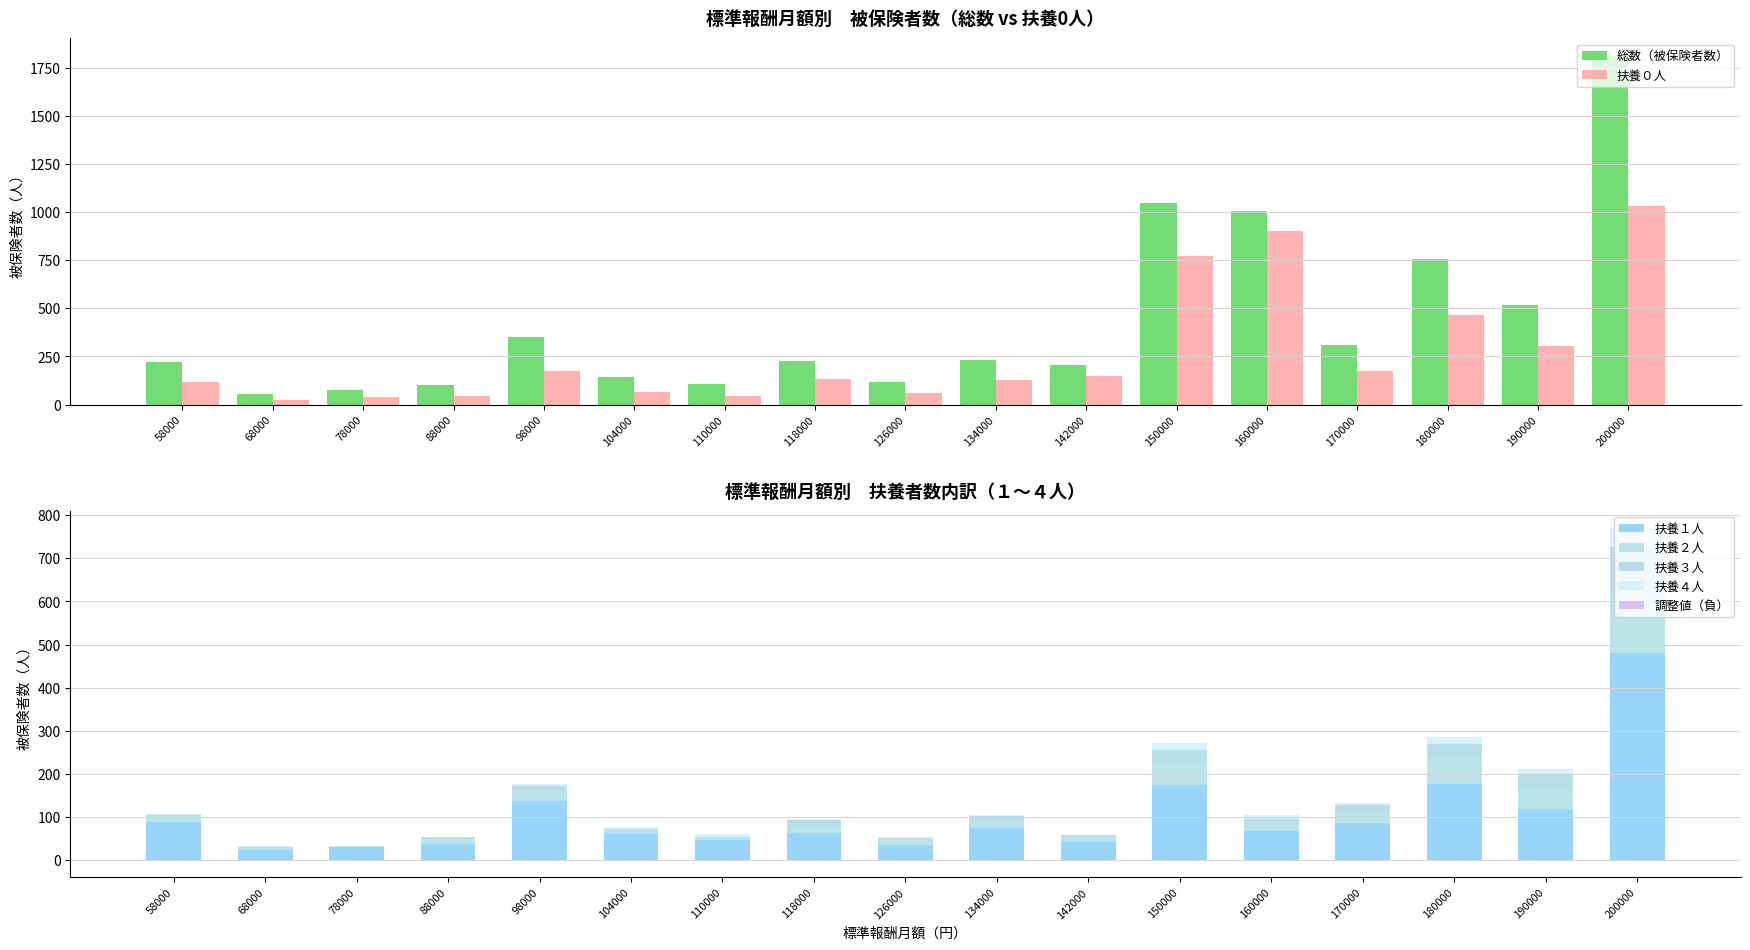

At which category is the sum across all series the highest?

200000